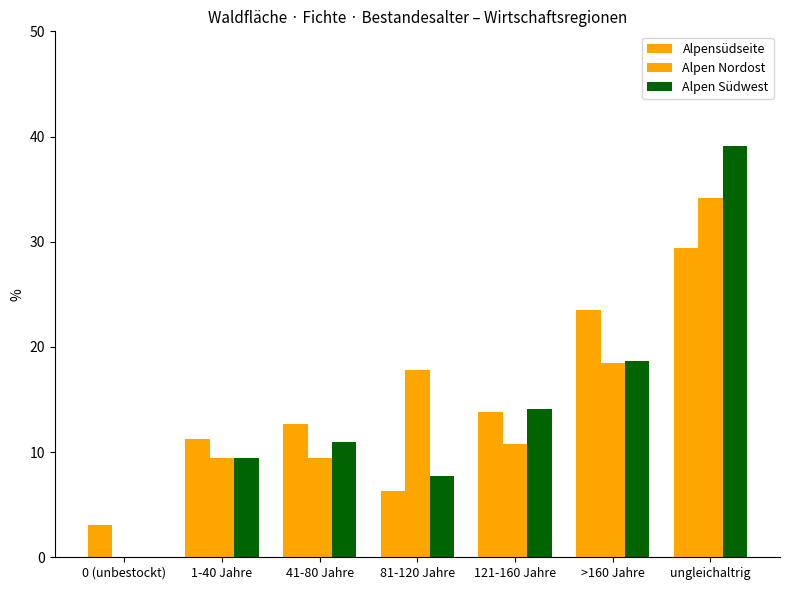

How many groups of bars are there?

7